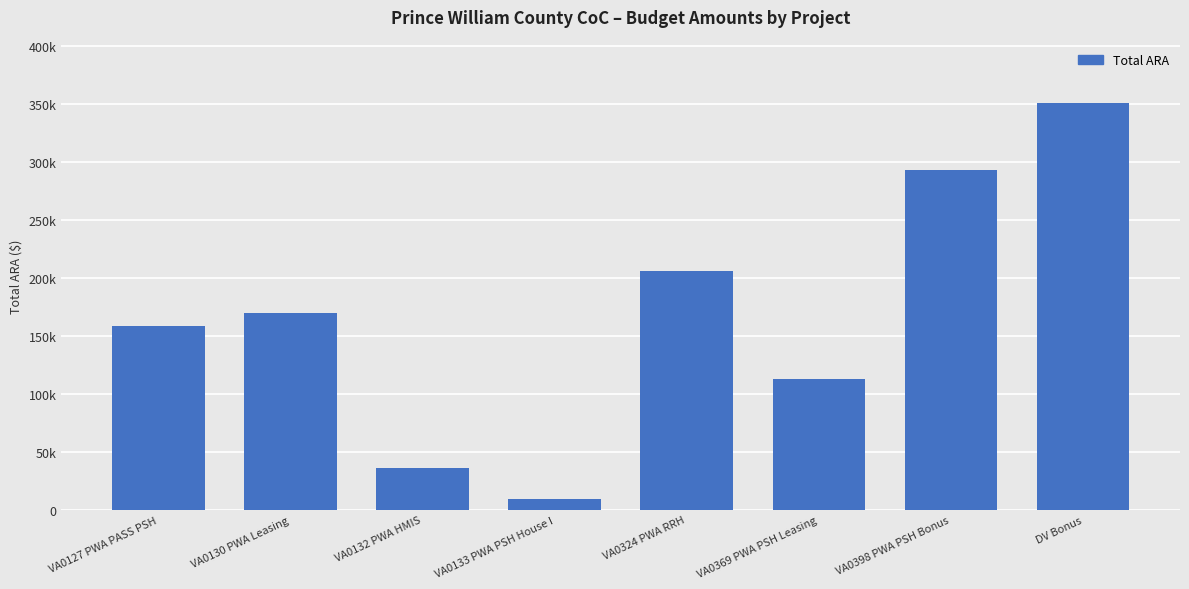

How many values are between 112359 and 293036?

5